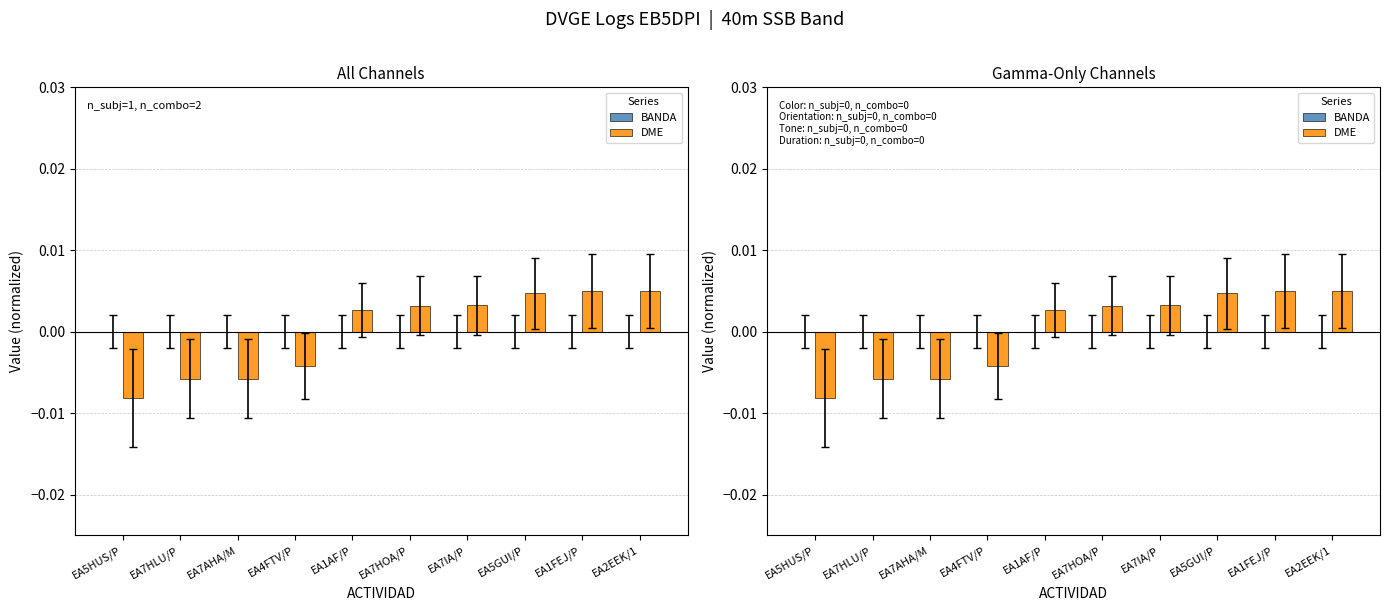

Reading left to right, list all the values displayed in this chart.

BANDA: EA5HUS/P=0.0	EA7HLU/P=0.0	EA7AHA/M=0.0	EA4FTV/P=0.0	EA1AF/P=0.0	EA7HOA/P=0.0	EA7IA/P=0.0	EA5GUI/P=0.0	EA1FEJ/P=0.0	EA2EEK/1=0.0
DME: EA5HUS/P=-0.0	EA7HLU/P=-0.0	EA7AHA/M=-0.0	EA4FTV/P=-0.0	EA1AF/P=0.0	EA7HOA/P=0.0	EA7IA/P=0.0	EA5GUI/P=0.0	EA1FEJ/P=0.0	EA2EEK/1=0.0